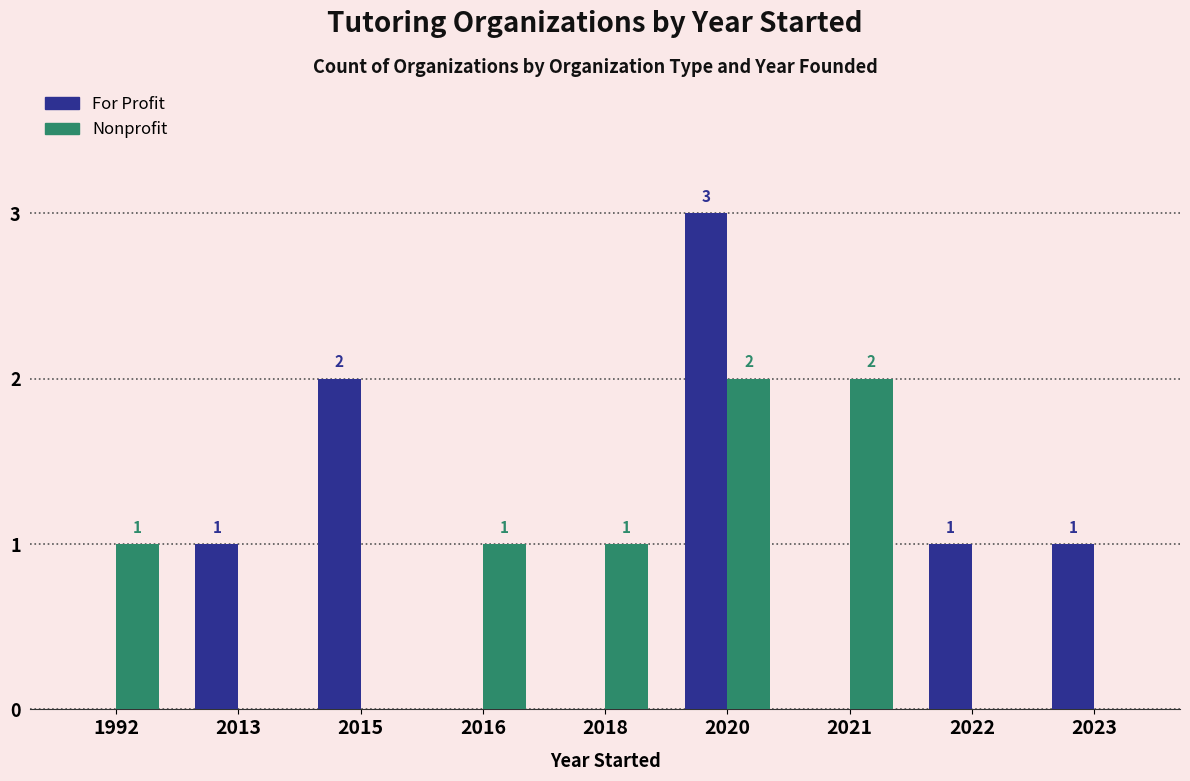

How many For Profit values are between 0 and 1?

7